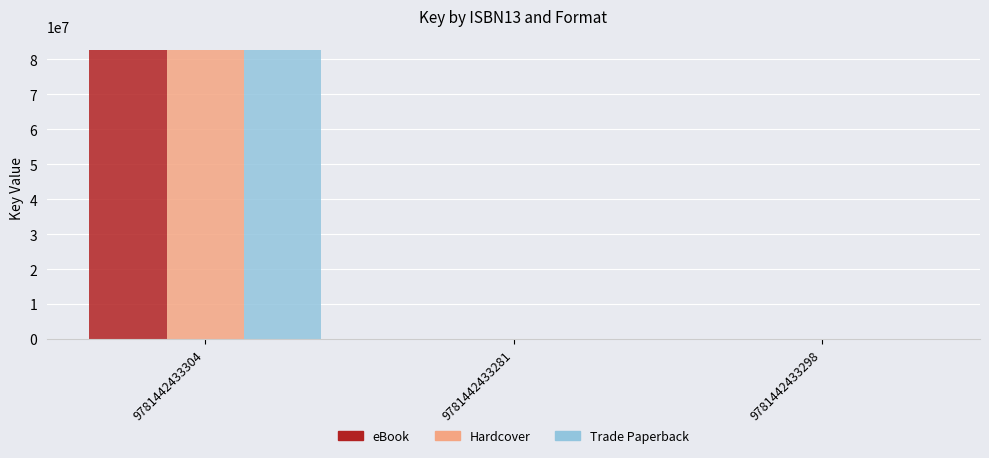

The value of Trade Paperback at 9781442433304 is 82530469. True or false?

True